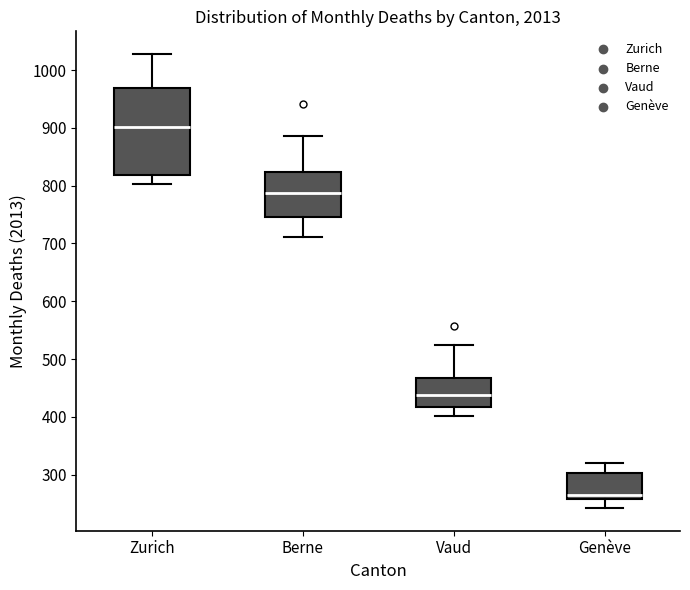

Where does the lower whisker of the box for Vaud end on the y-axis? The values are not printed on the chart, so give them approximately, as read against the axis.

400